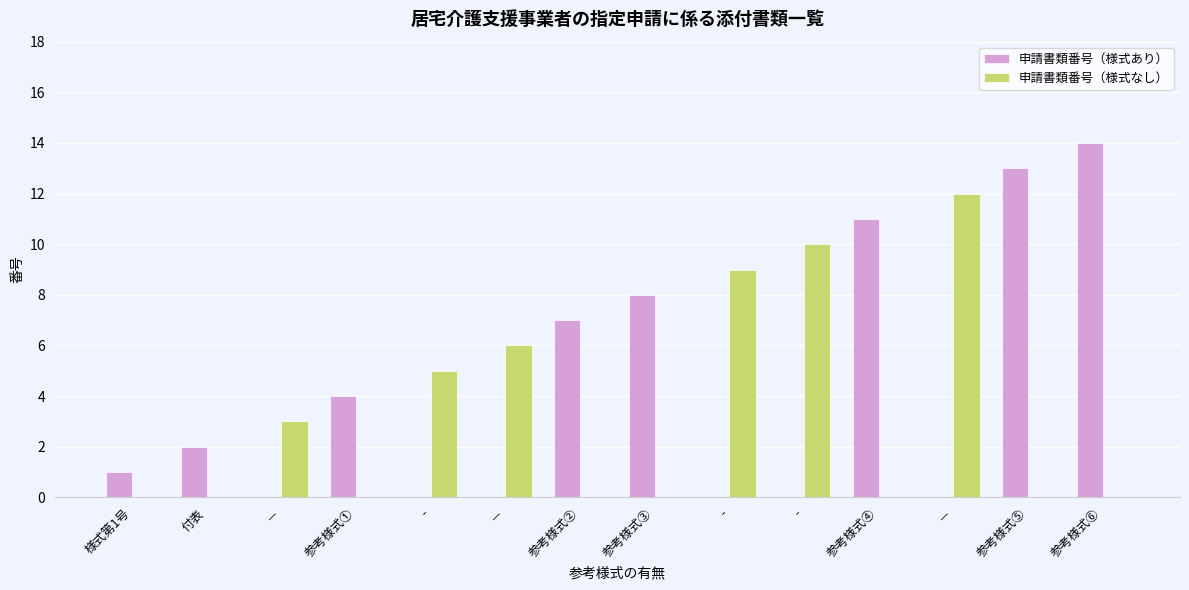

What is the sum of the 申請書類番号（様式あり） values at － and 参考様式①?

4